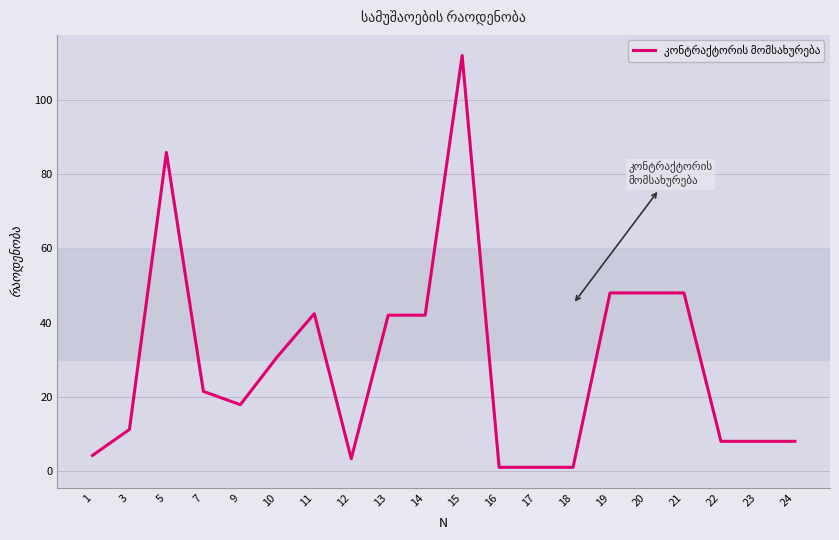

What is the smallest value displayed?

1.0